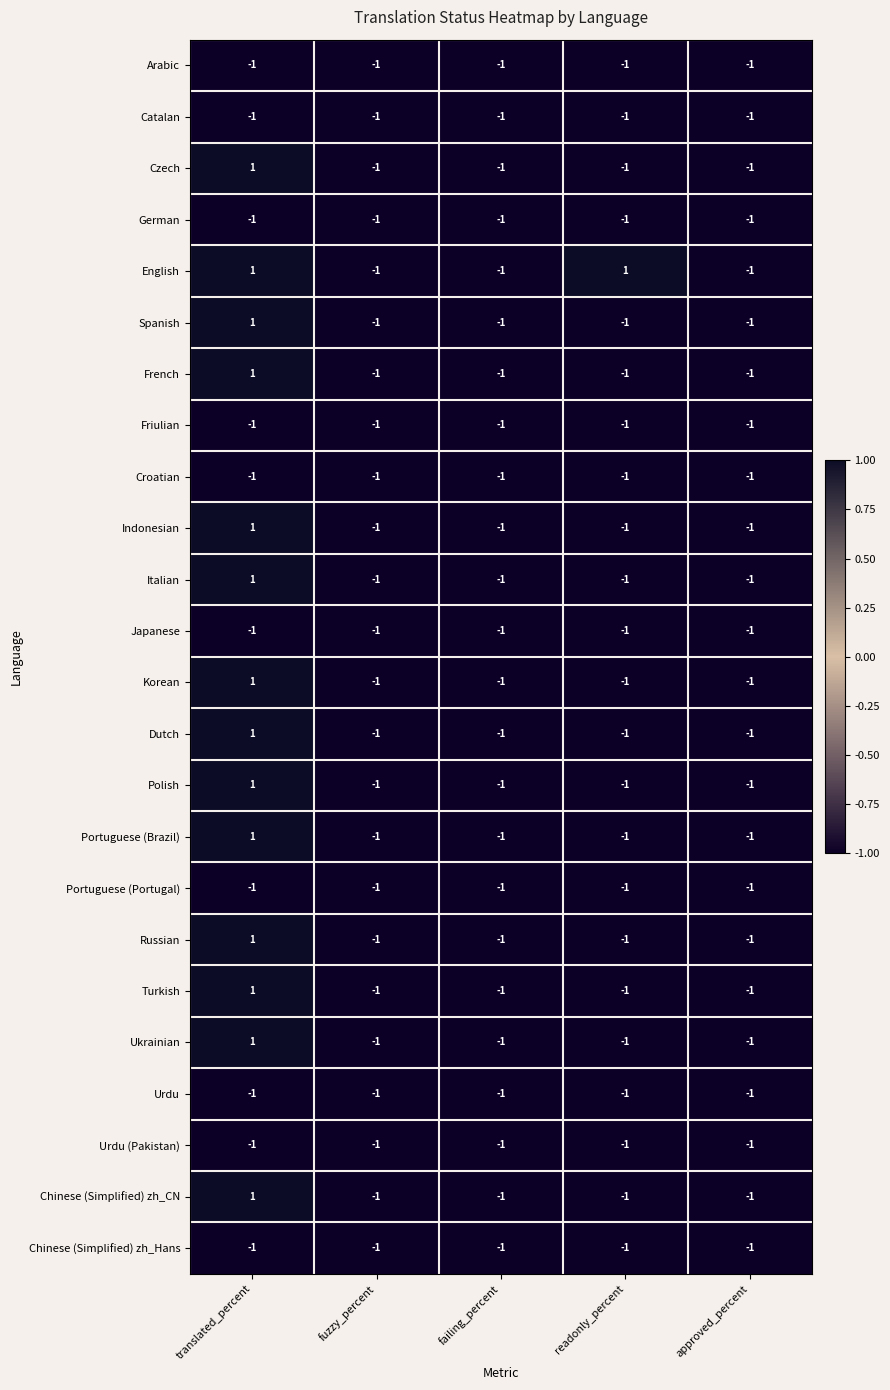

Which series has the largest total across all categories?

English